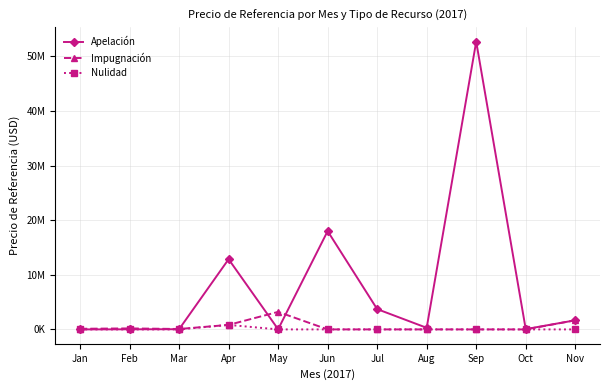

List the series in order of their peak value, highest first.

Apelación, Impugnación, Nulidad